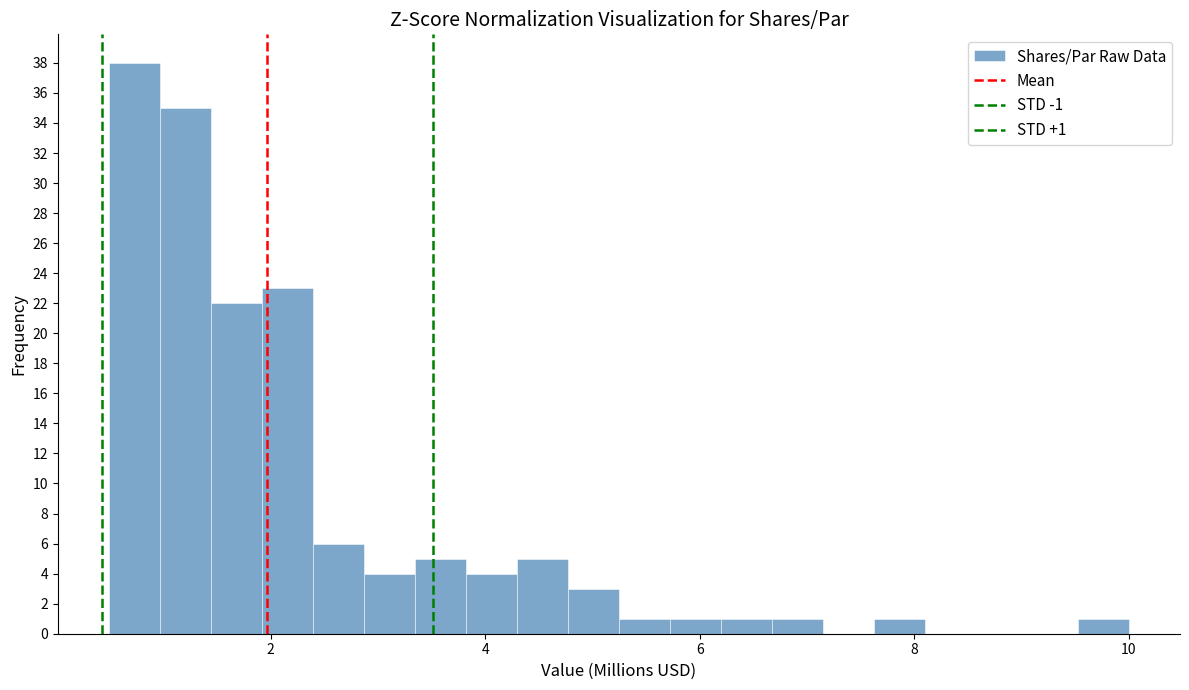

Read against the x-axis, roughly where is the centre of the tallest bar?

0.8